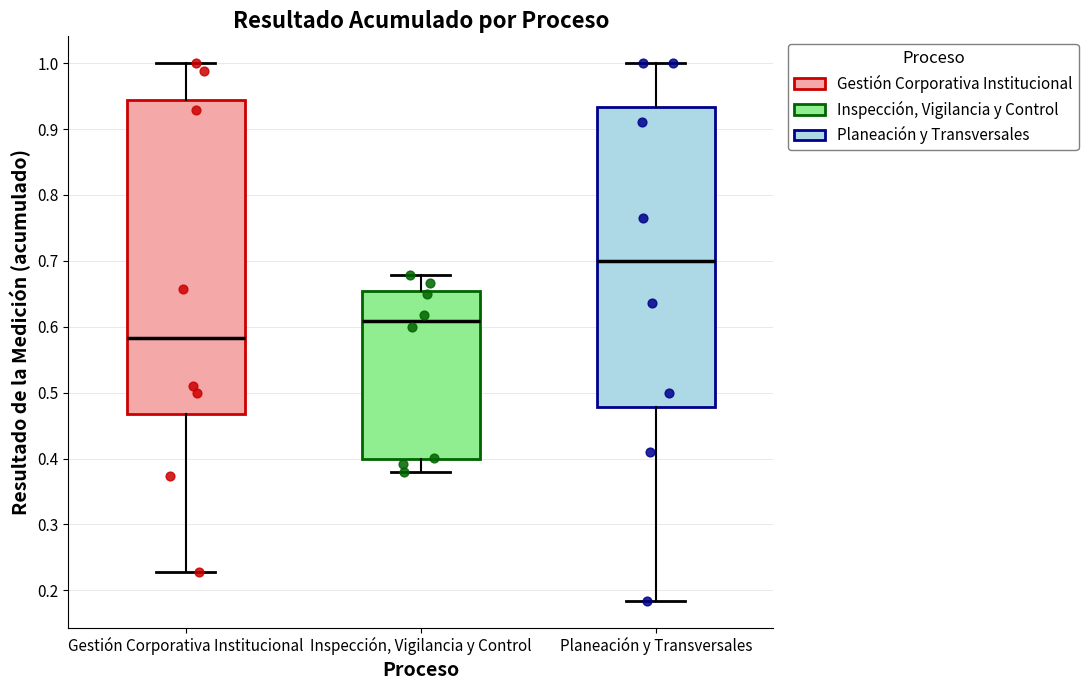

Where is the upper edge of the box for Planeación y Transversales on the y-axis? The values are not printed on the chart, so give them approximately, as read against the axis.

0.93